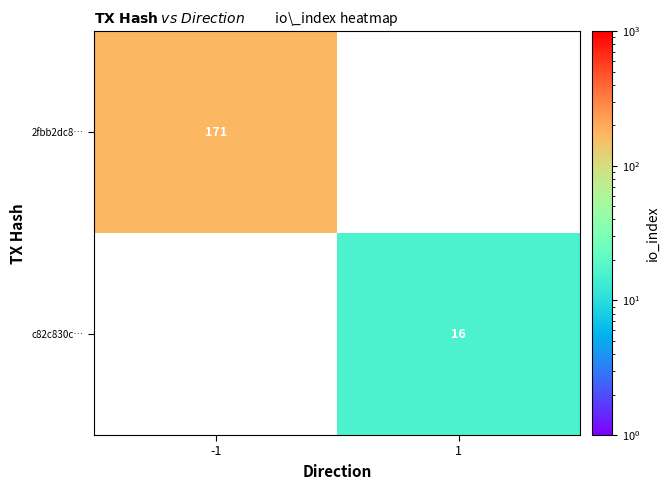

Is the value of 2fbb2dc8… at -1 greater than the value of c82c830c… at 1?

Yes